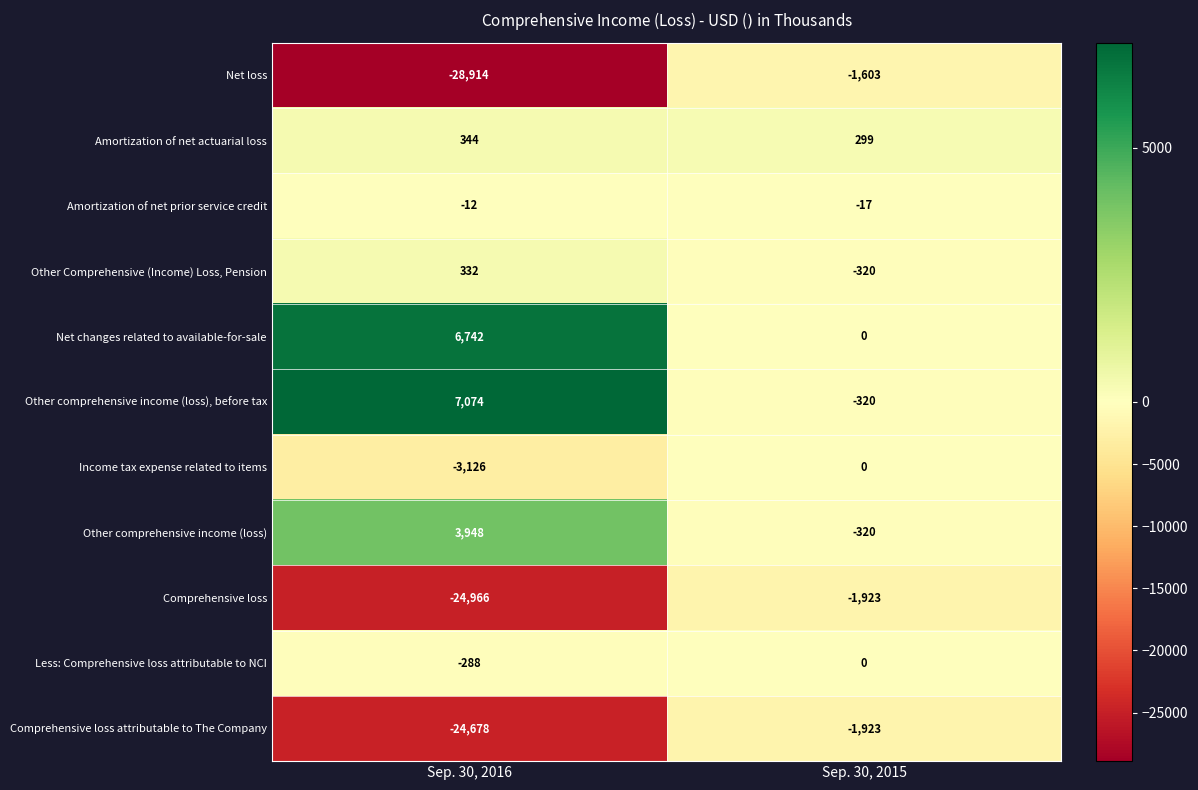

Which label corresponds to the largest value in the chart?

Sep. 30, 2016